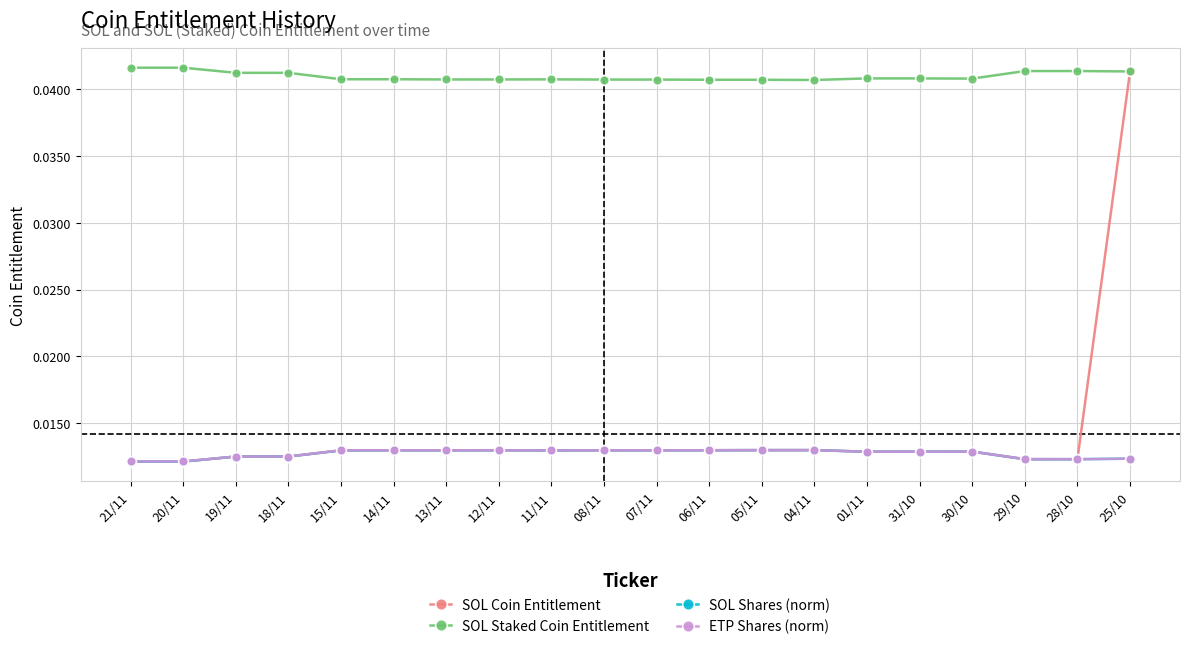

Does the chart have visible grid lines?

Yes